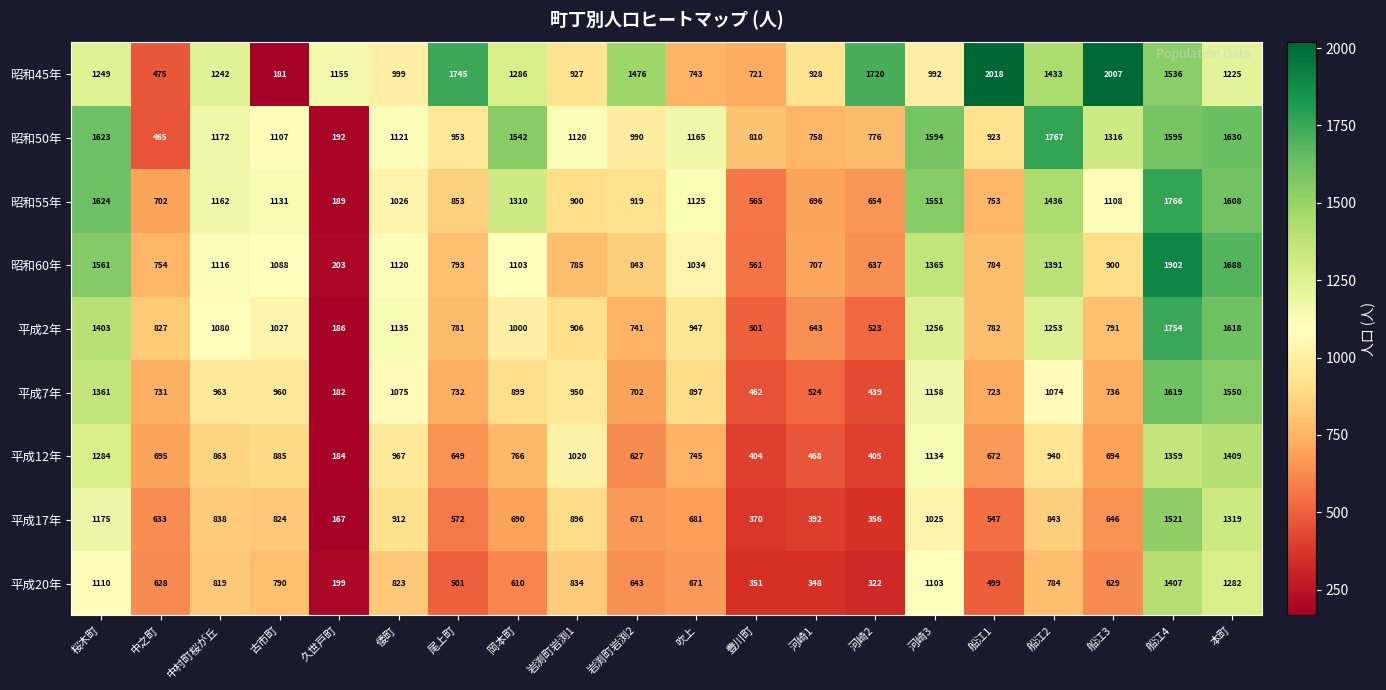

At which label does 平成12年 first exceed 766?

桜木町